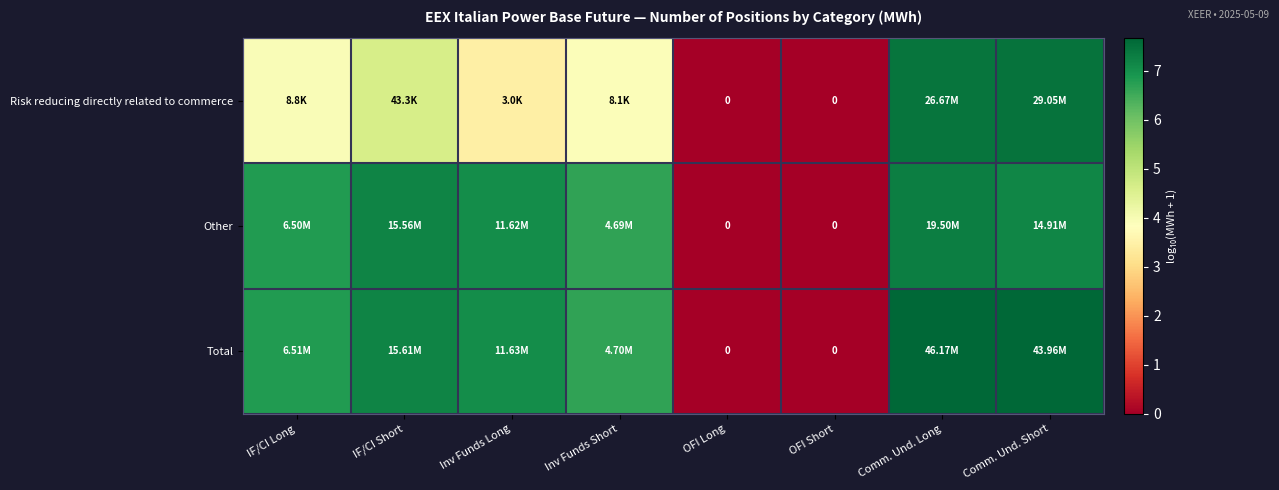

Which series has the largest total across all categories?

Total